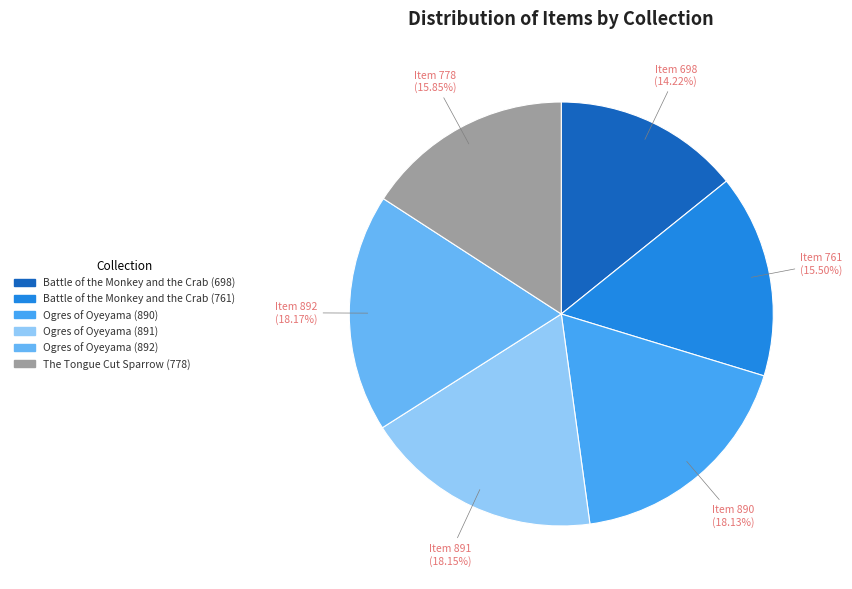

To the nearest percent, what portion does Battle of the Monkey and the Crab (698) represent?

14%